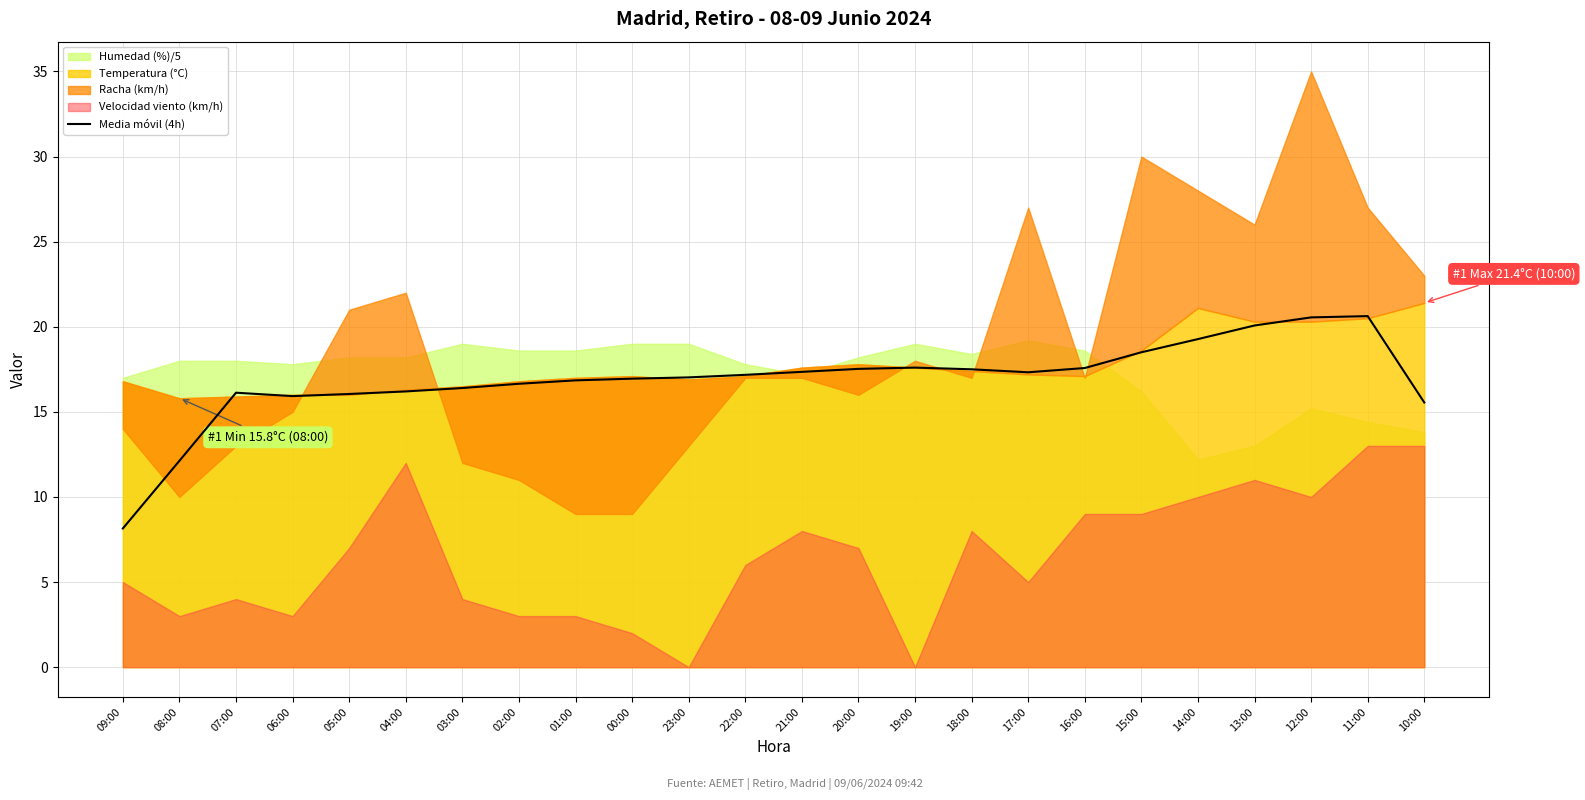

What is the approximate value at 06:00?

15.9